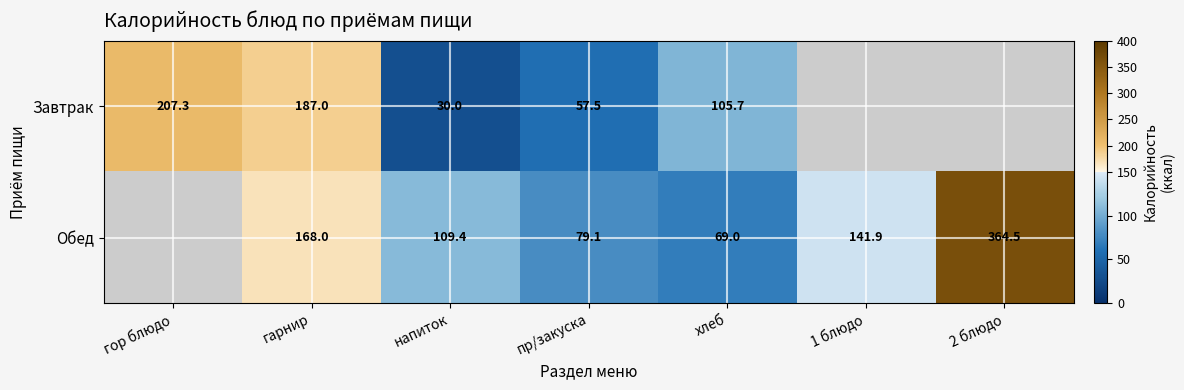

The value of Завтрак at гарнир is 92.3. True or false?

False